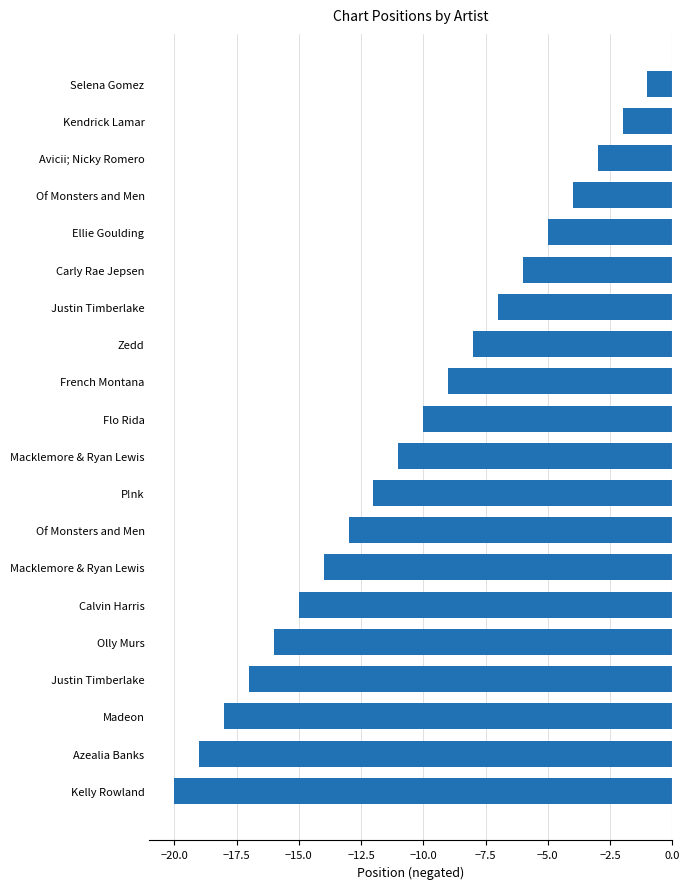

How many bars are there in total?

20